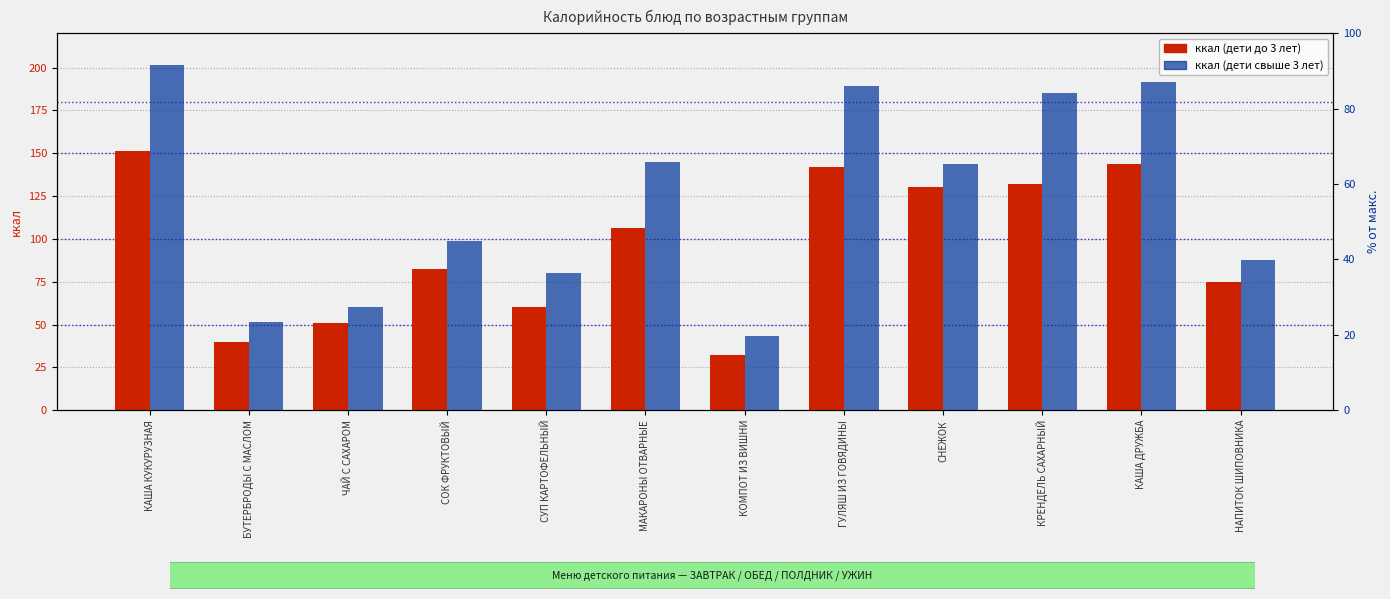

What is the difference between the maximum and second lowest values in the ккал (дети до 3 лет) series?

111.1